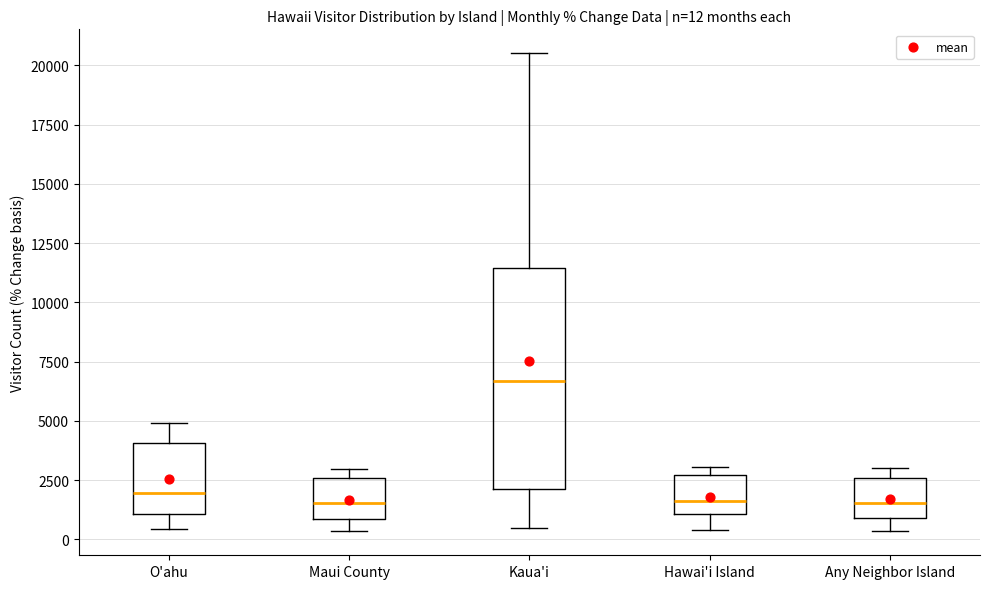

Comparing the boxes themselves (not the whiskers), which one is the tallest?

Kaua'i